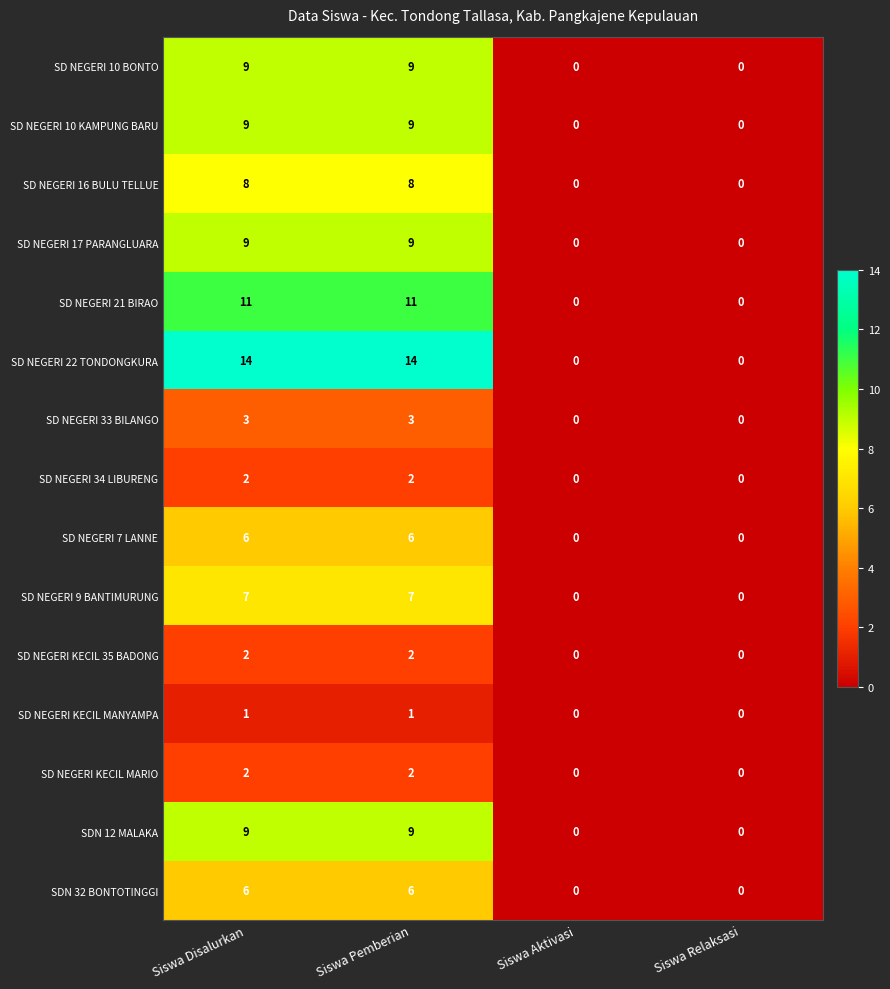

True or false: SDN 12 MALAKA has a value of 5 at Siswa Aktivasi.

False